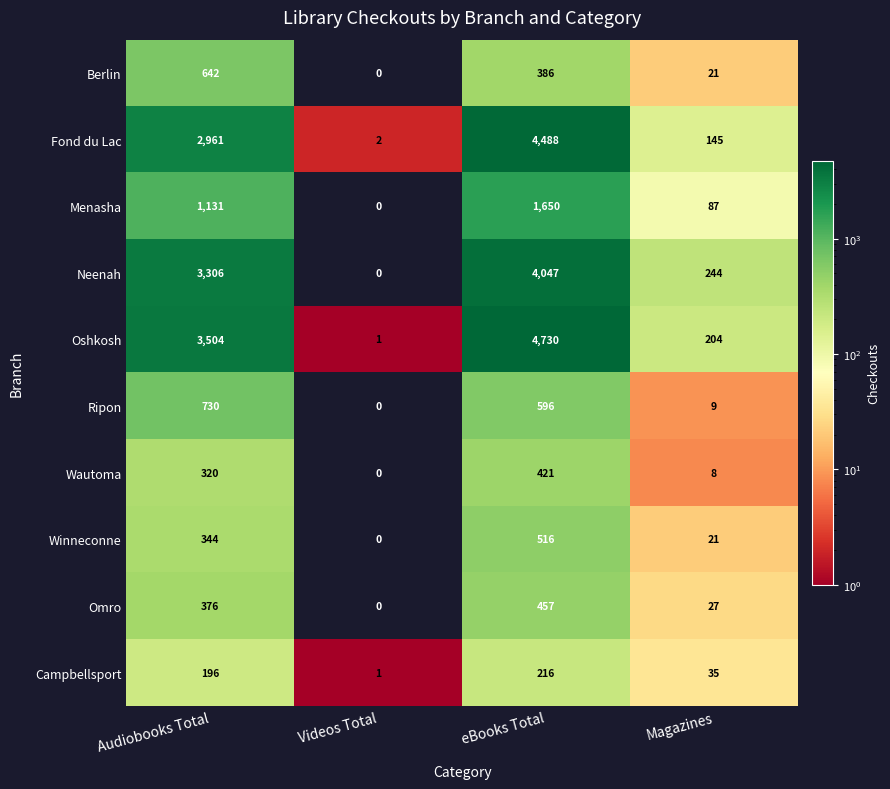

Which category has the highest value in the Ripon series?

Audiobooks Total